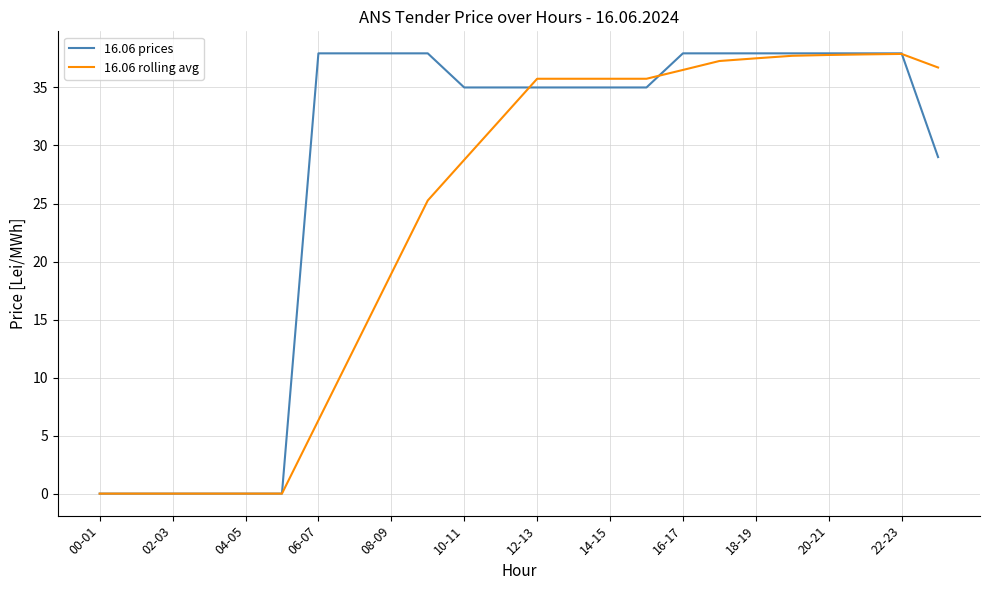

True or false: 16.06 rolling avg has more than 0 interior local peaks.

True